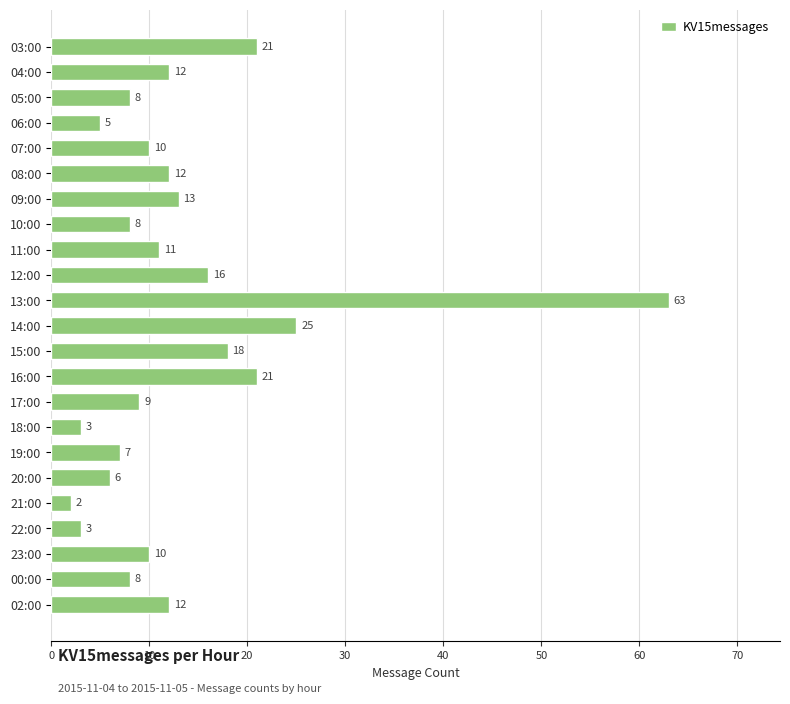

What is the change in value from 09:00 to 15:00?

+5